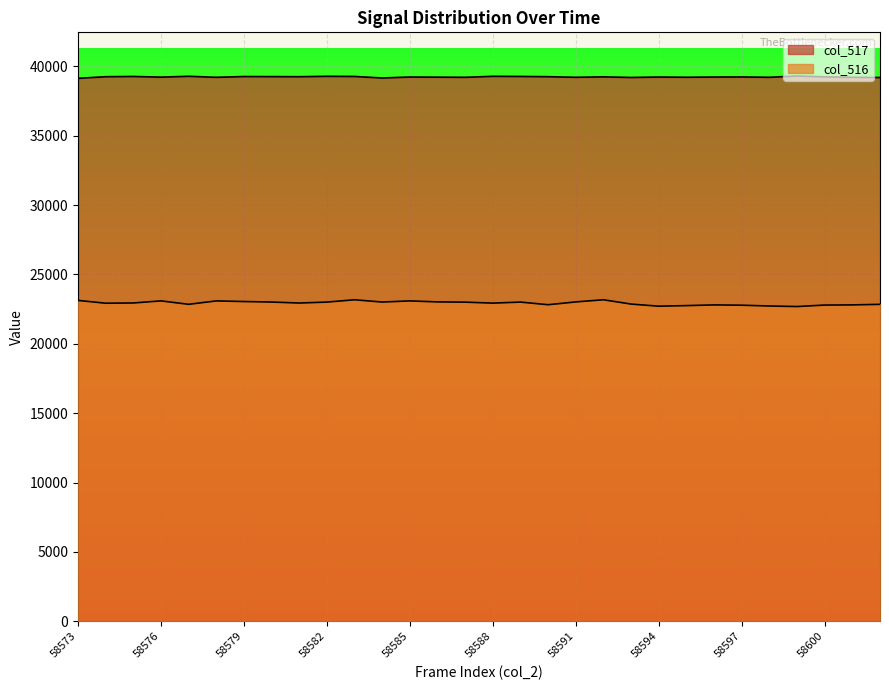

Reading right to left, what are all the values shown in this chart?

col_517: 39197	39213	39246	39309	39213	39238	39232	39215	39232	39200	39245	39213	39256	39273	39283	39212	39222	39233	39163	39273	39283	39255	39262	39267	39212	39285	39225	39272	39255	39140
col_516: 22846	22806	22793	22687	22725	22783	22805	22754	22712	22865	23175	23021	22818	23008	22933	23004	23021	23094	23011	23175	23008	22940	23011	23048	23093	22848	23094	22944	22927	23128